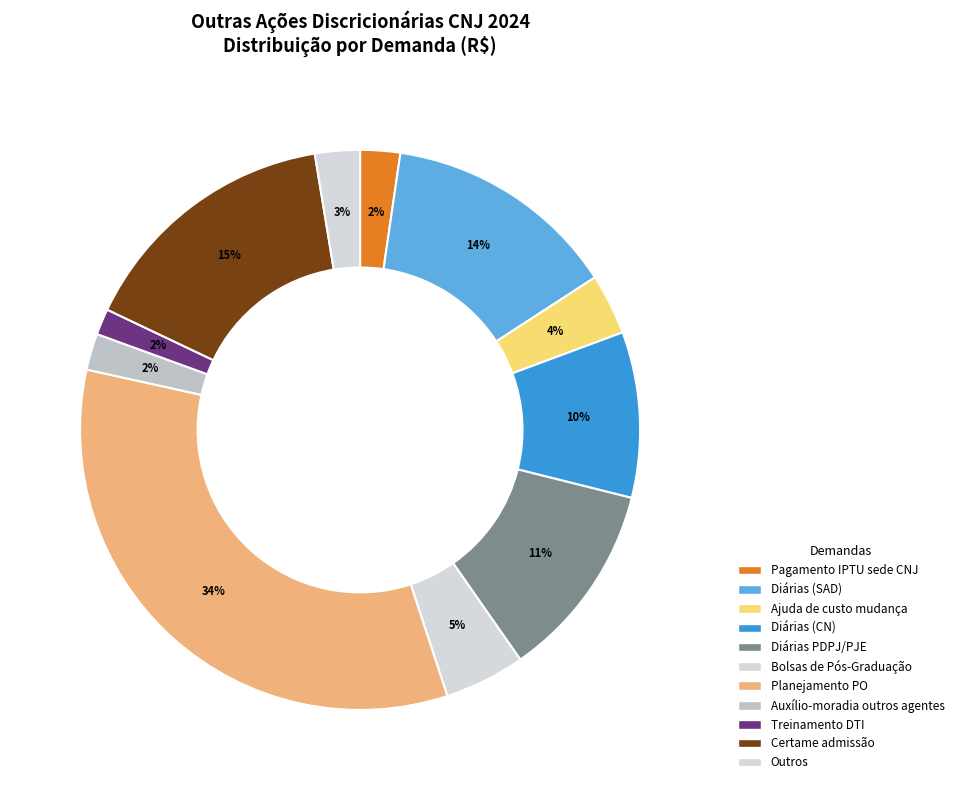

Is it true that Ajuda de custo mudança is 16% of the pie?

False